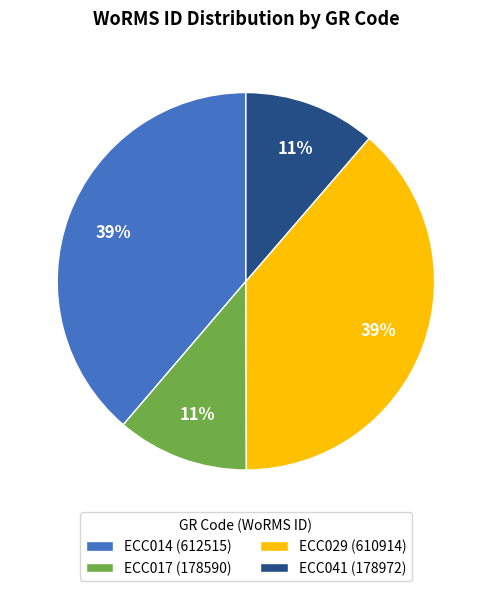

What is the ratio of the value at ECC017 (178590) to the value at ECC029 (610914)?

0.3